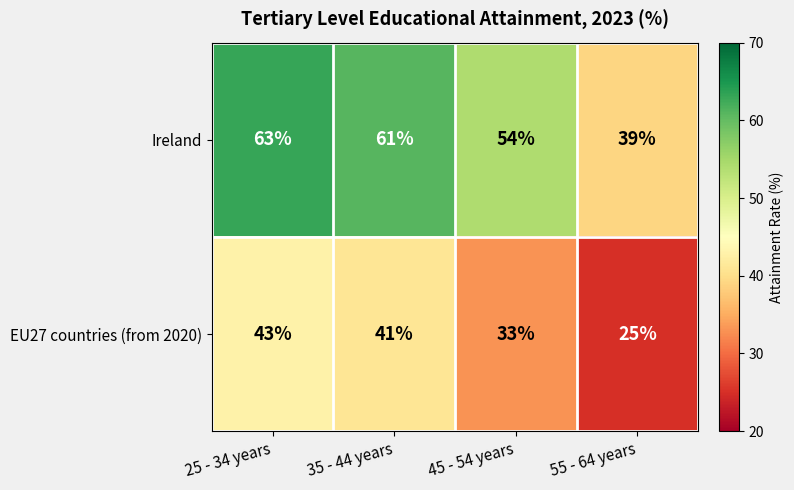

Reading left to right, transcribe all the data shown in this chart.

Ireland: 25 - 34 years=63	35 - 44 years=61	45 - 54 years=54	55 - 64 years=39
EU27 countries (from 2020): 25 - 34 years=43	35 - 44 years=41	45 - 54 years=33	55 - 64 years=25